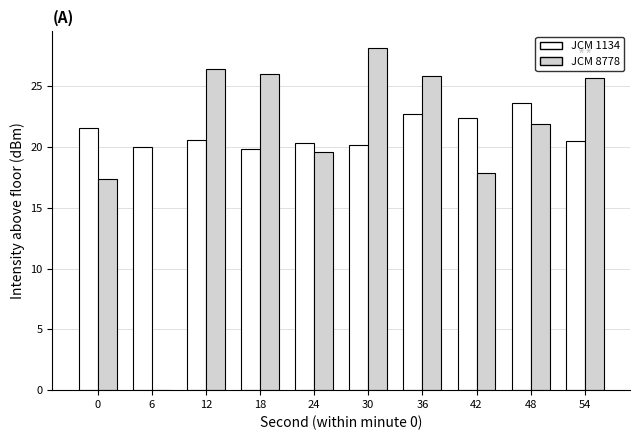

Where does the JCM 8778 series first go above 25?

12